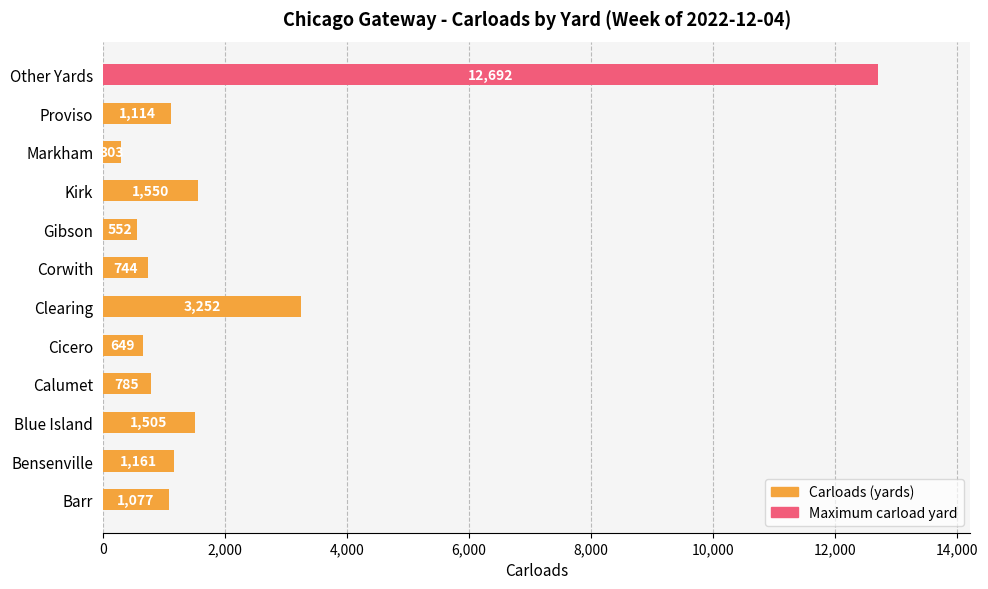

Reading top to bottom, extract all data points from this chart.

Other Yards=12692	Proviso=1114	Markham=303	Kirk=1550	Gibson=552	Corwith=744	Clearing=3252	Cicero=649	Calumet=785	Blue Island=1505	Bensenville=1161	Barr=1077